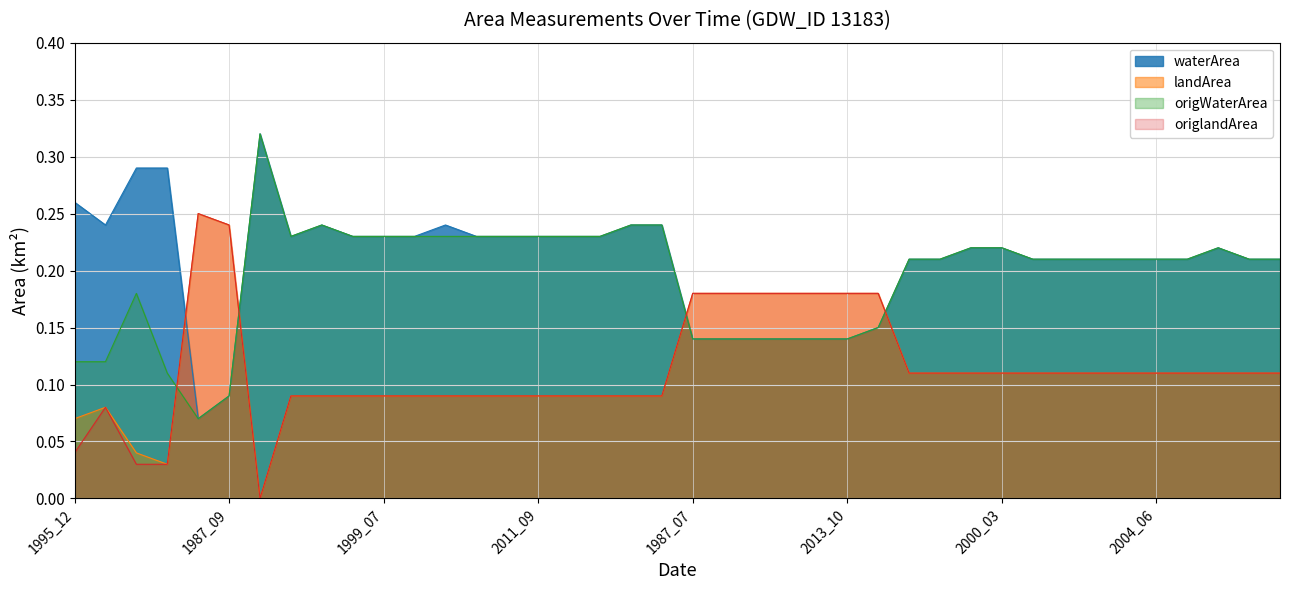

What is the sum of the origWaterArea values at 1985_05 and 2006_09?

0.3